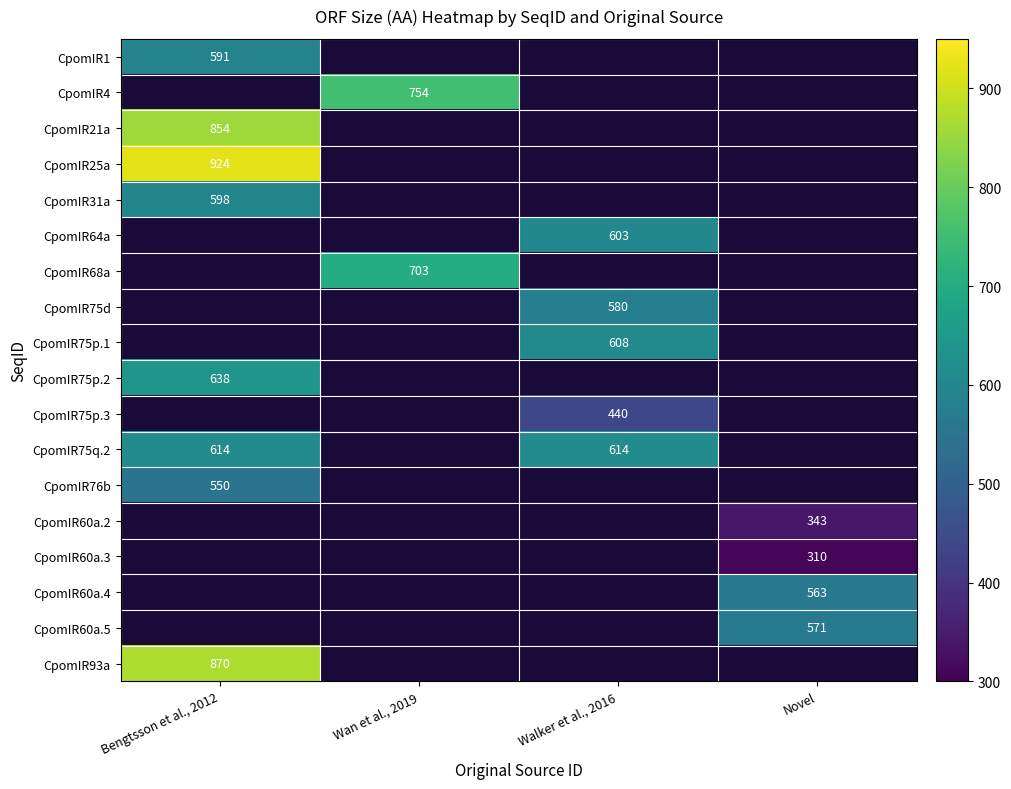

True or false: CpomIR75q.2 has a value of 614 at Bengtsson et al., 2012.

True